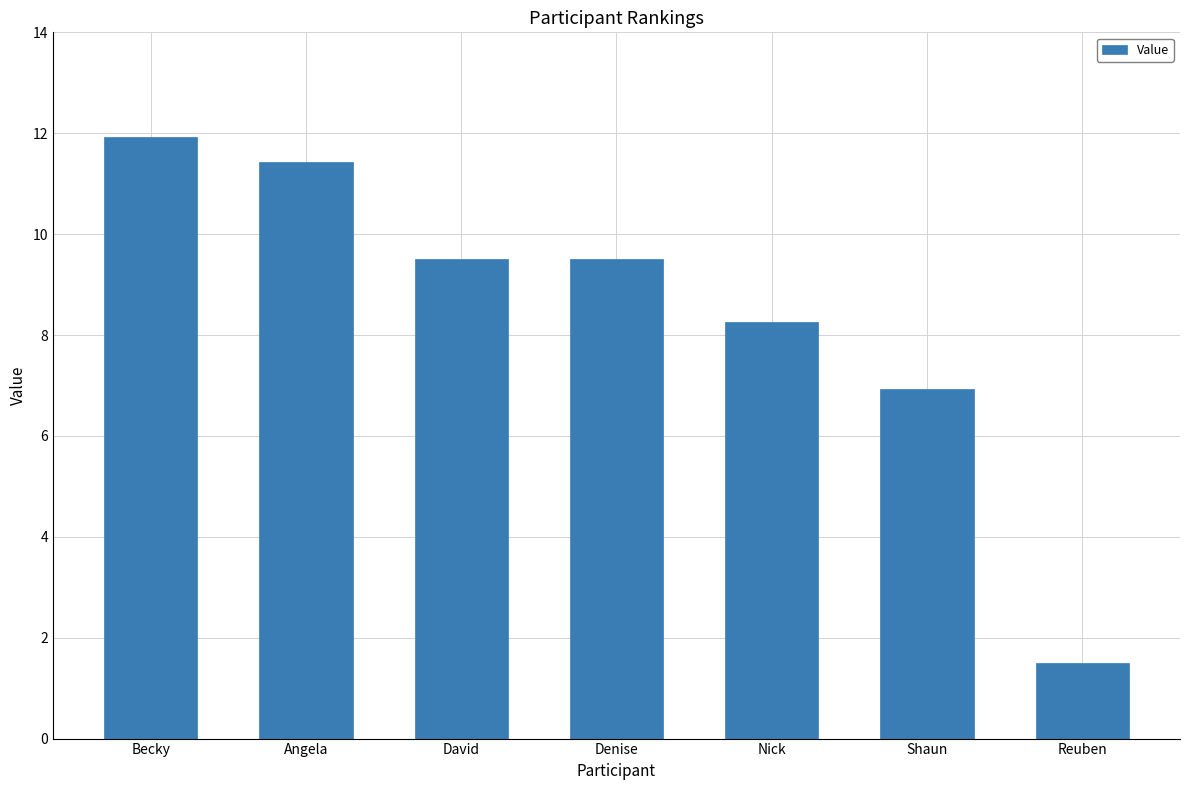

What is the average value?

8.4